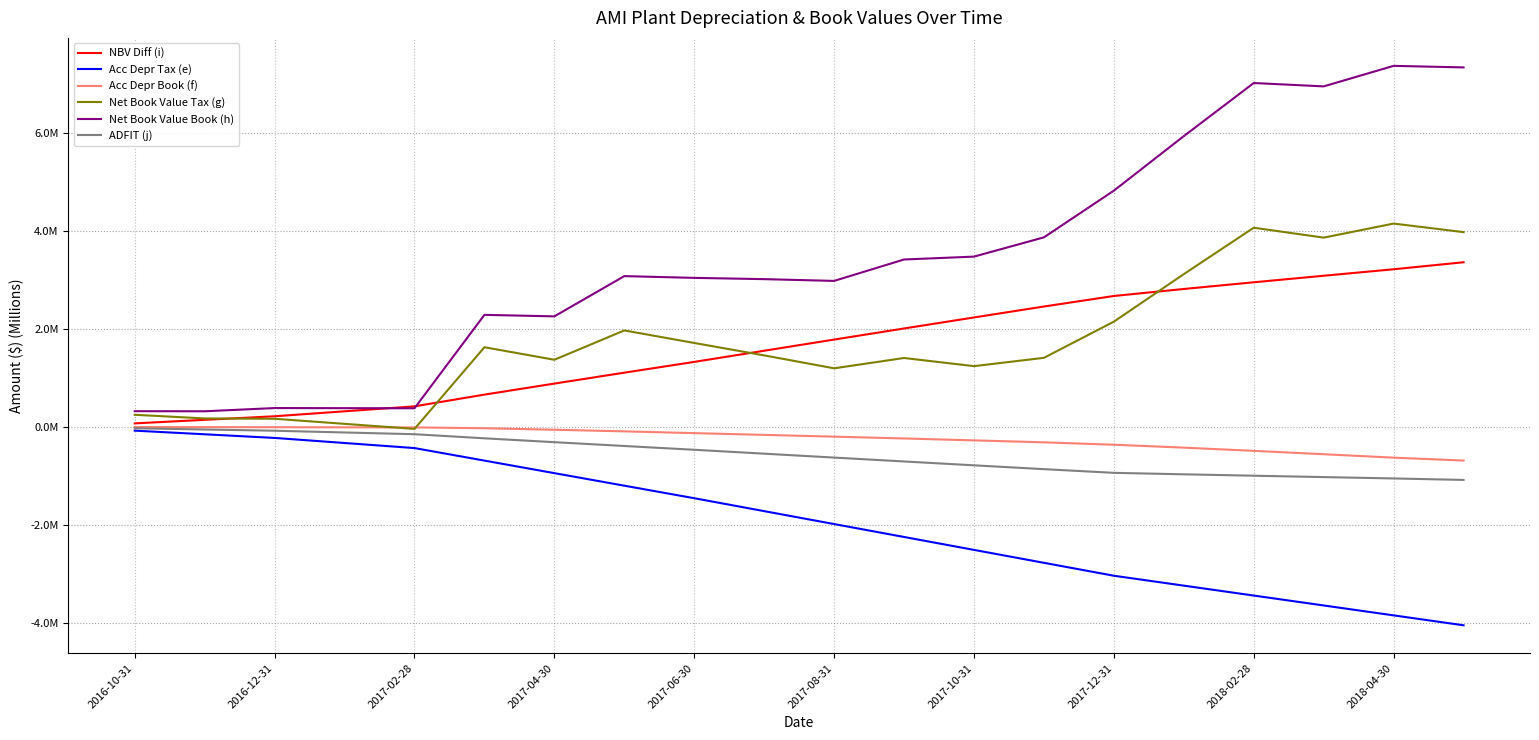

Which series has the largest total across all categories?

Net Book Value Book (h)